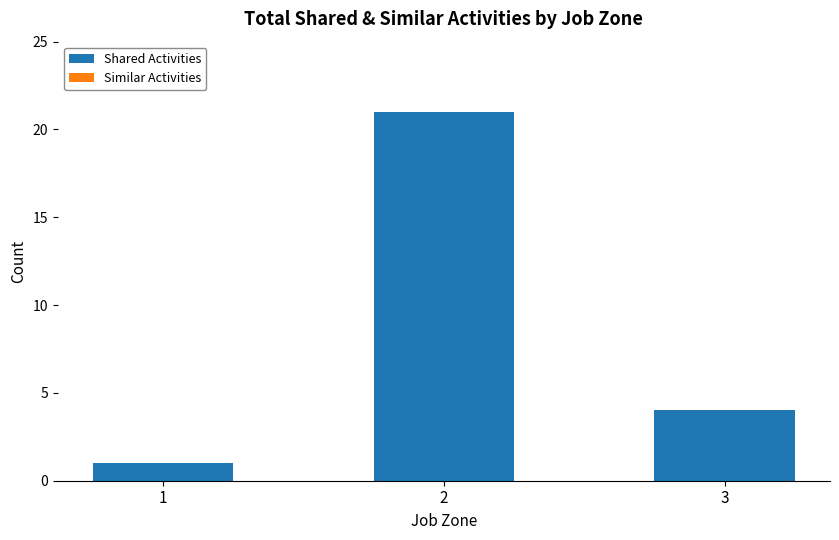

Which label corresponds to the smallest value in the chart?

1